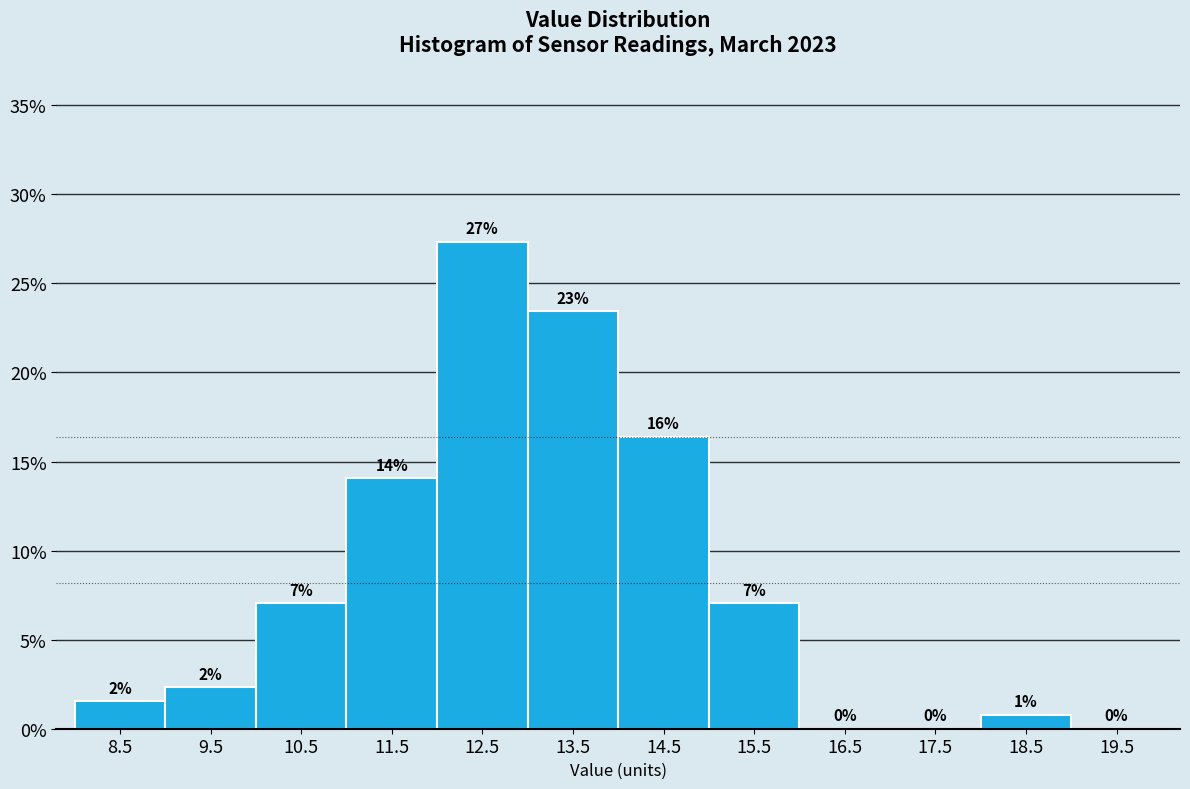

Over which range of the x-axis is the bar tallest?

12 to 13